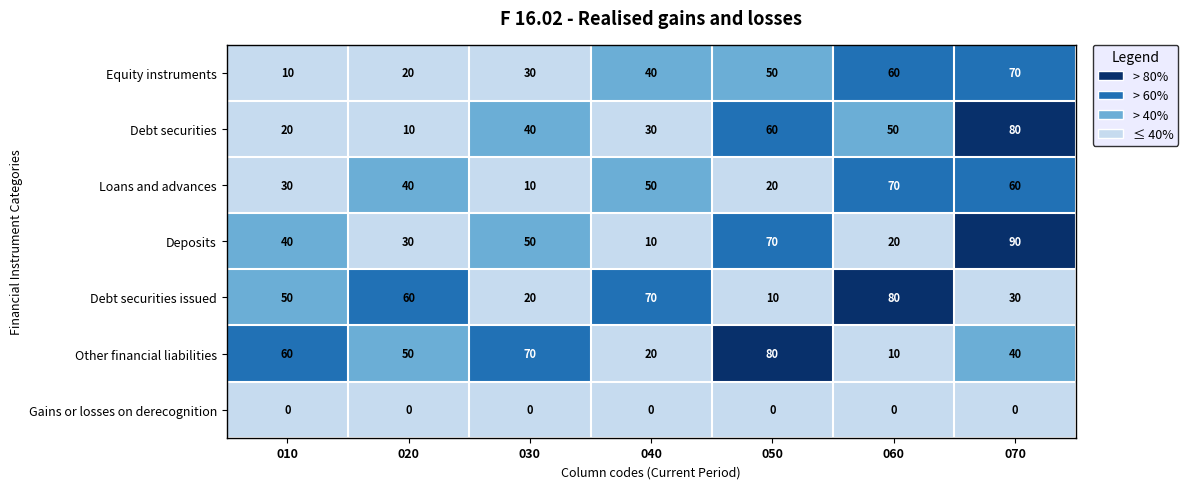

At how many categories does at least one series exceed 32?

7